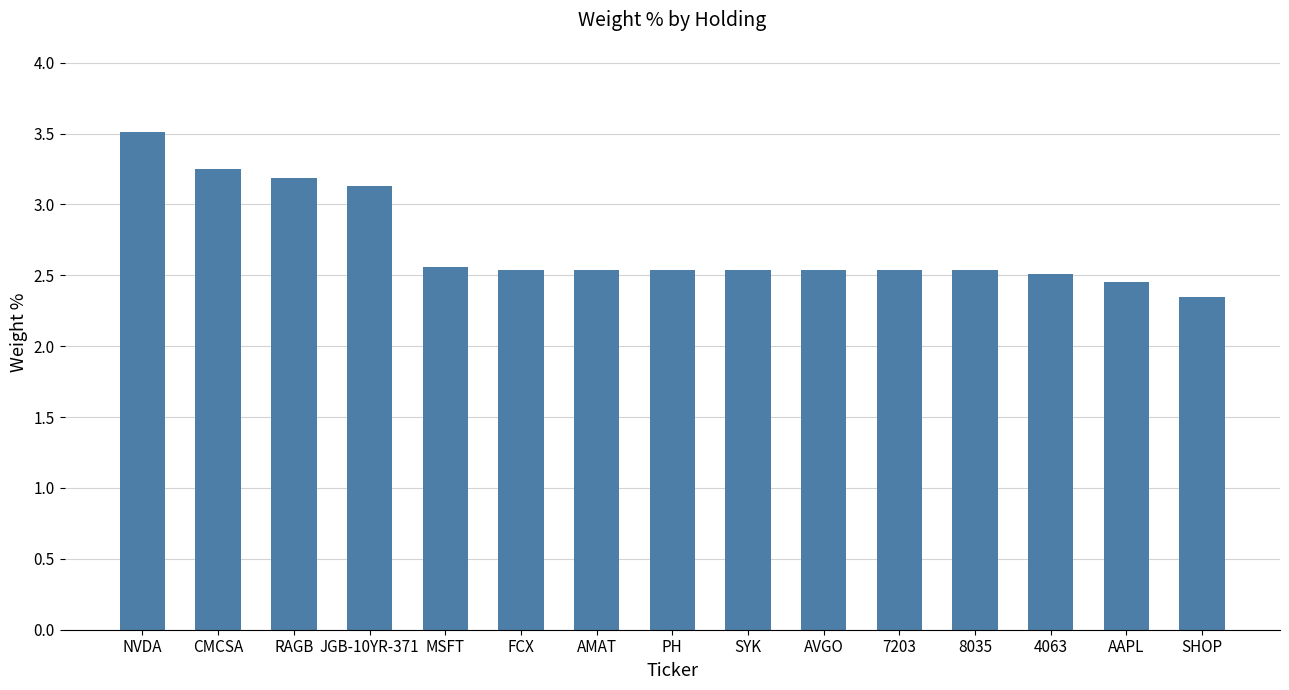

Where is the data nearest to the value 2?

SHOP